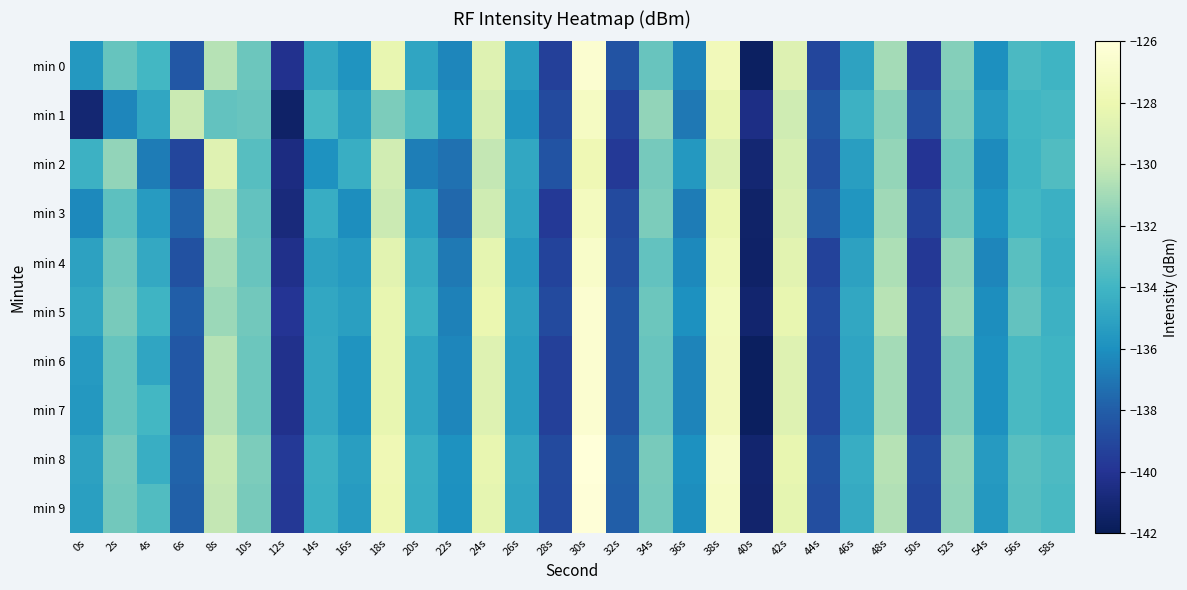

Reading left to right, what are all the values shown in this chart?

min 0: 0s=-135.6	2s=-132.8	4s=-133.9	6s=-138.3	8s=-130.5	10s=-132.6	12s=-140.2	14s=-134.7	16s=-135.8	18s=-128.3	20s=-134.9	22s=-136.4	24s=-128.8	26s=-135.3	28s=-139.4	30s=-126.5	32s=-138.4	34s=-132.7	36s=-136.5	38s=-127.5	40s=-141.7	42s=-128.8	44s=-139.1	46s=-135.0	48s=-131.0	50s=-139.5	52s=-131.9	54s=-136.0	56s=-133.7	58s=-134.1
min 1: 0s=-141.1	2s=-136.4	4s=-134.9	6s=-129.8	8s=-132.9	10s=-132.7	12s=-141.4	14s=-133.8	16s=-135.2	18s=-132.1	20s=-133.5	22s=-136.1	24s=-129.3	26s=-135.7	28s=-138.9	30s=-127.1	32s=-139.2	34s=-131.5	36s=-137.0	38s=-128.2	40s=-140.5	42s=-129.6	44s=-138.4	46s=-134.2	48s=-131.7	50s=-138.8	52s=-132.1	54s=-135.5	56s=-134.0	58s=-133.8
min 2: 0s=-134.2	2s=-131.5	4s=-136.8	6s=-139.1	8s=-128.7	10s=-133.3	12s=-140.6	14s=-135.9	16s=-134.4	18s=-129.5	20s=-136.7	22s=-137.2	24s=-130.1	26s=-134.8	28s=-138.5	30s=-127.8	32s=-139.7	34s=-132.3	36s=-135.6	38s=-128.9	40s=-141.1	42s=-129.2	44s=-138.7	46s=-135.3	48s=-131.4	50s=-140.0	52s=-132.6	54s=-136.2	56s=-134.1	58s=-133.5
min 3: 0s=-136.3	2s=-133.1	4s=-135.4	6s=-137.8	8s=-130.2	10s=-132.9	12s=-140.8	14s=-134.5	16s=-136.1	18s=-129.8	20s=-135.2	22s=-137.6	24s=-129.6	26s=-135.0	28s=-139.7	30s=-127.3	32s=-138.9	34s=-132.1	36s=-136.8	38s=-128.1	40s=-141.4	42s=-129.0	44s=-138.2	46s=-135.7	48s=-131.1	50s=-139.3	52s=-132.4	54s=-135.9	56s=-133.9	58s=-134.3
min 4: 0s=-135.1	2s=-132.5	4s=-134.7	6s=-138.6	8s=-130.9	10s=-132.7	12s=-140.3	14s=-135.1	16s=-135.5	18s=-128.6	20s=-134.6	22s=-136.9	24s=-128.4	26s=-135.4	28s=-139.2	30s=-126.8	32s=-138.7	34s=-132.9	36s=-136.3	38s=-127.7	40s=-141.5	42s=-128.6	44s=-139.3	46s=-135.1	48s=-130.7	50s=-139.8	52s=-131.5	54s=-136.4	56s=-133.2	58s=-134.5
min 5: 0s=-134.8	2s=-132.2	4s=-134.1	6s=-138.0	8s=-131.2	10s=-132.4	12s=-140.0	14s=-134.8	16s=-135.2	18s=-128.3	20s=-134.3	22s=-136.6	24s=-128.1	26s=-135.1	28s=-138.9	30s=-126.5	32s=-138.4	34s=-132.6	36s=-136.0	38s=-127.4	40s=-141.2	42s=-128.3	44s=-139.0	46s=-134.8	48s=-130.4	50s=-139.5	52s=-131.2	54s=-136.1	56s=-132.9	58s=-134.2
min 6: 0s=-135.5	2s=-132.8	4s=-134.9	6s=-138.3	8s=-130.5	10s=-132.6	12s=-140.2	14s=-134.7	16s=-135.8	18s=-128.3	20s=-134.9	22s=-136.4	24s=-128.8	26s=-135.3	28s=-139.4	30s=-126.5	32s=-138.4	34s=-132.7	36s=-136.5	38s=-127.5	40s=-141.7	42s=-128.8	44s=-139.1	46s=-135.0	48s=-131.0	50s=-139.5	52s=-131.9	54s=-136.0	56s=-133.7	58s=-134.1
min 7: 0s=-135.6	2s=-132.8	4s=-133.9	6s=-138.3	8s=-130.5	10s=-132.6	12s=-140.2	14s=-134.7	16s=-135.8	18s=-128.3	20s=-134.9	22s=-136.4	24s=-128.8	26s=-135.3	28s=-139.4	30s=-126.5	32s=-138.4	34s=-132.7	36s=-136.5	38s=-127.5	40s=-141.7	42s=-128.8	44s=-139.1	46s=-135.0	48s=-131.0	50s=-139.5	52s=-131.9	54s=-136.0	56s=-133.7	58s=-134.1
min 8: 0s=-135.1	2s=-132.3	4s=-134.4	6s=-137.8	8s=-130.0	10s=-132.1	12s=-139.7	14s=-134.2	16s=-135.3	18s=-127.8	20s=-134.4	22s=-135.9	24s=-128.3	26s=-134.8	28s=-138.9	30s=-126.0	32s=-137.9	34s=-132.2	36s=-136.0	38s=-127.0	40s=-141.2	42s=-128.3	44s=-138.6	46s=-134.5	48s=-130.5	50s=-139.0	52s=-131.4	54s=-135.5	56s=-133.2	58s=-133.6
min 9: 0s=-135.2	2s=-132.4	4s=-133.5	6s=-137.9	8s=-130.1	10s=-132.2	12s=-139.8	14s=-134.3	16s=-135.4	18s=-127.9	20s=-134.5	22s=-136.0	24s=-128.4	26s=-134.9	28s=-139.0	30s=-126.1	32s=-138.0	34s=-132.3	36s=-136.1	38s=-127.1	40s=-141.3	42s=-128.4	44s=-138.7	46s=-134.6	48s=-130.6	50s=-139.1	52s=-131.5	54s=-135.6	56s=-133.3	58s=-133.7